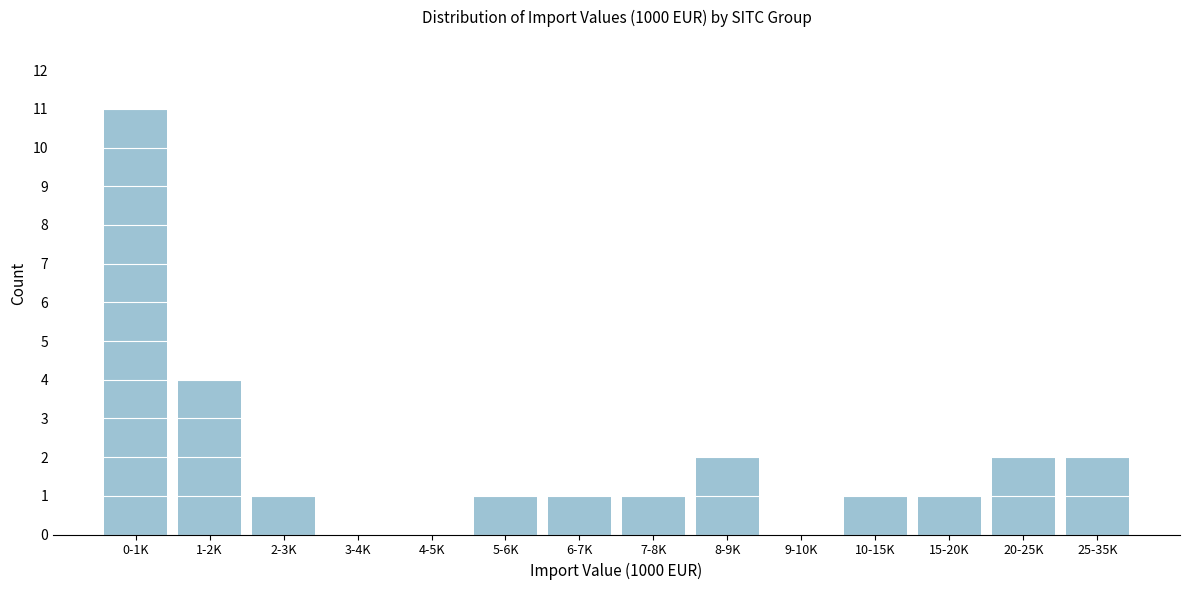

Reading left to right, what are all the values shown in this chart?

0-1K=11	1-2K=4	2-3K=1	3-4K=0	4-5K=0	5-6K=1	6-7K=1	7-8K=1	8-9K=2	9-10K=0	10-15K=1	15-20K=1	20-25K=2	25-35K=2